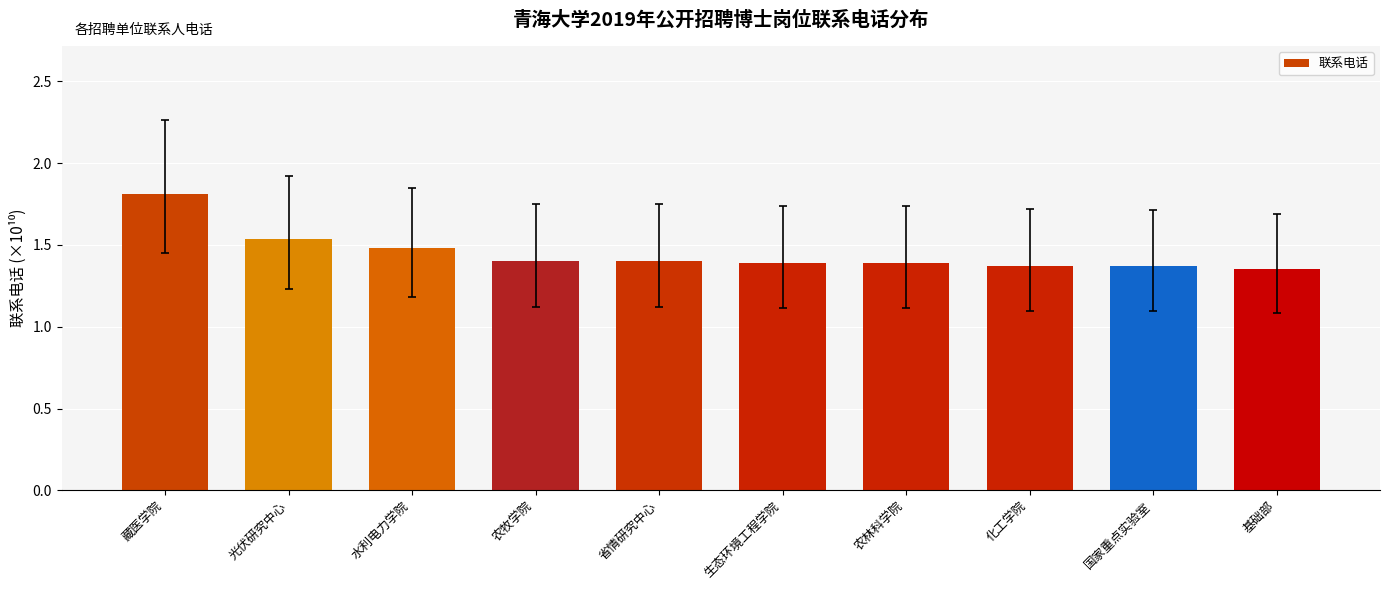

What is the sum of all values?

14.5